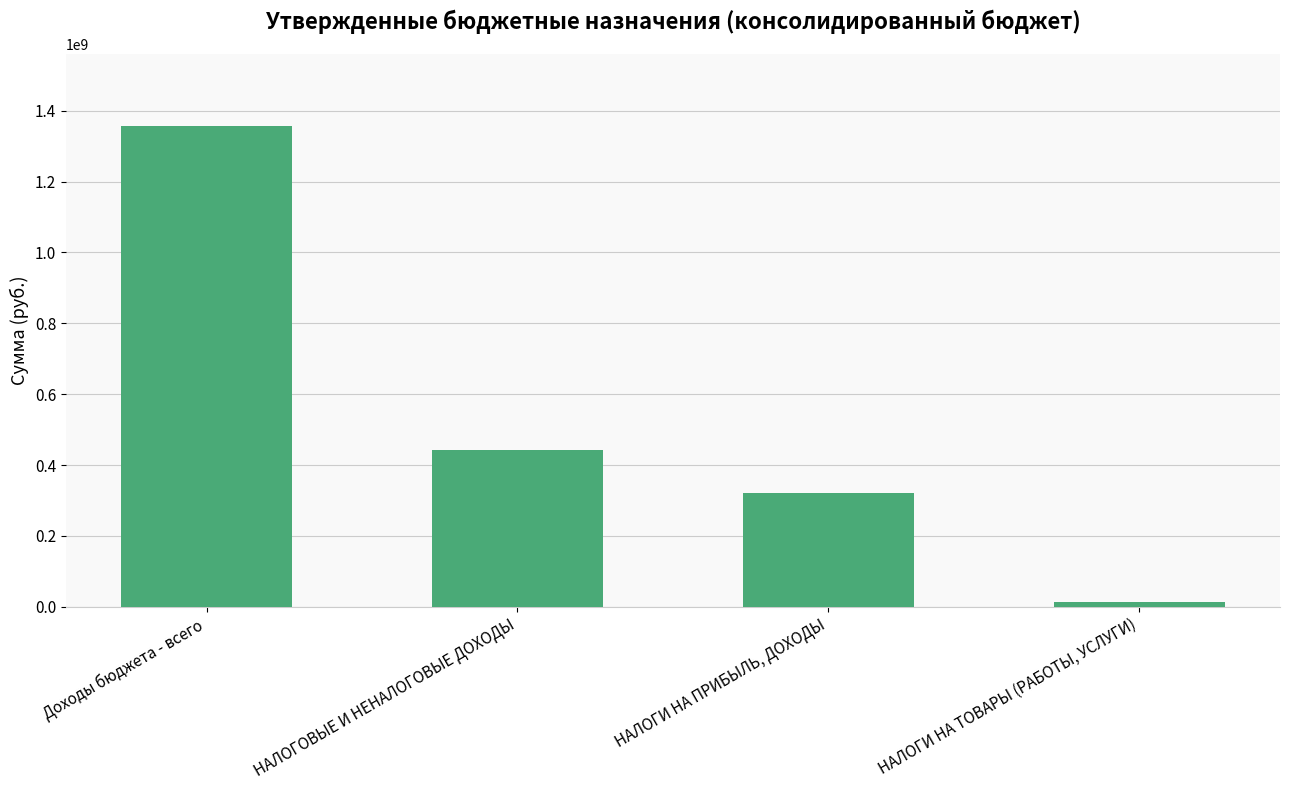

Which has a higher value, НАЛОГИ НА ТОВАРЫ (РАБОТЫ, УСЛУГИ) or Доходы бюджета - всего?

Доходы бюджета - всего